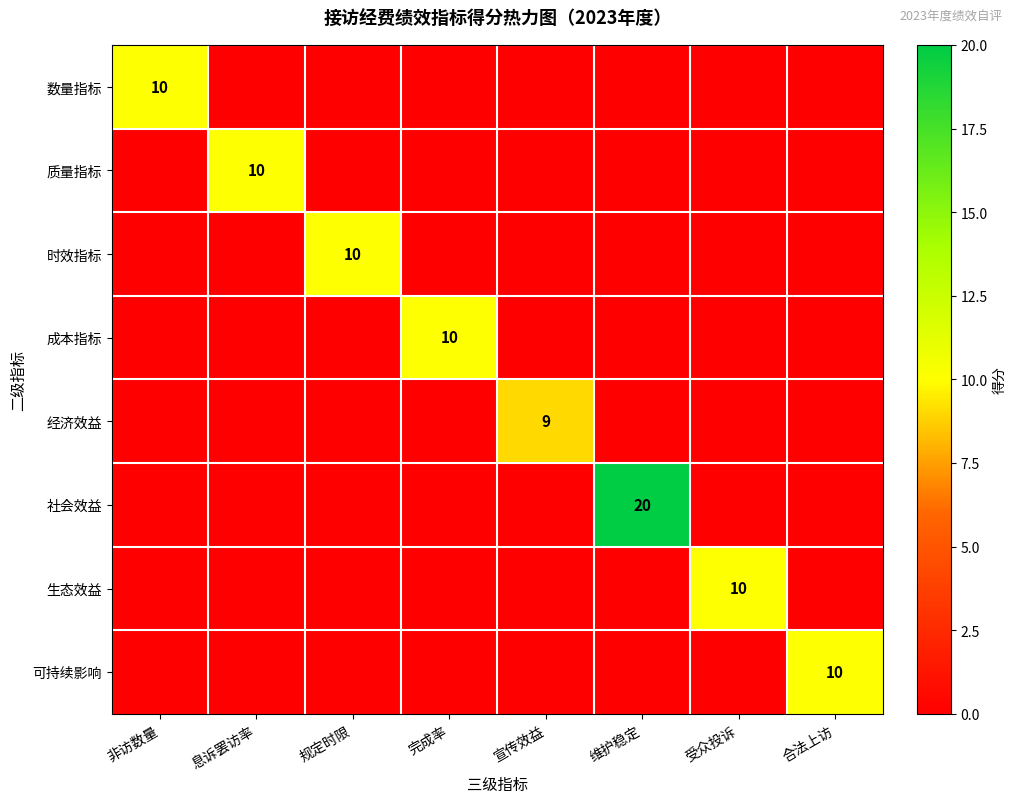

Is it true that 数量指标 equals 10 at 非访数量?

True